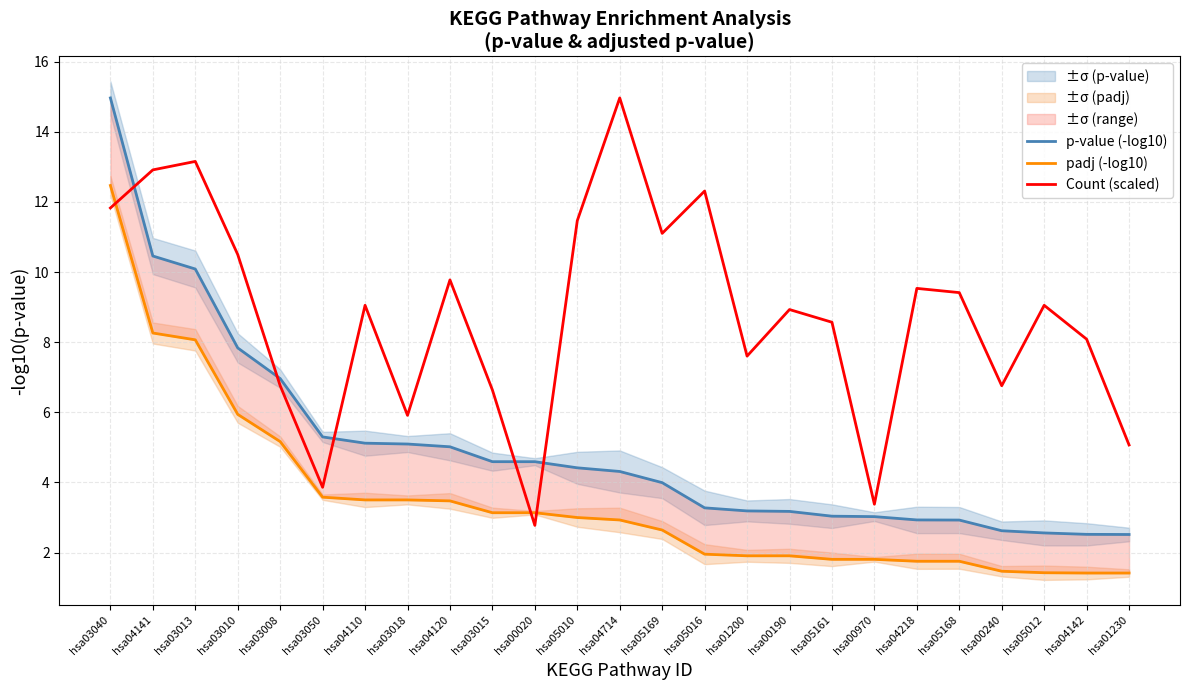

How many lines are shown in the chart?

3